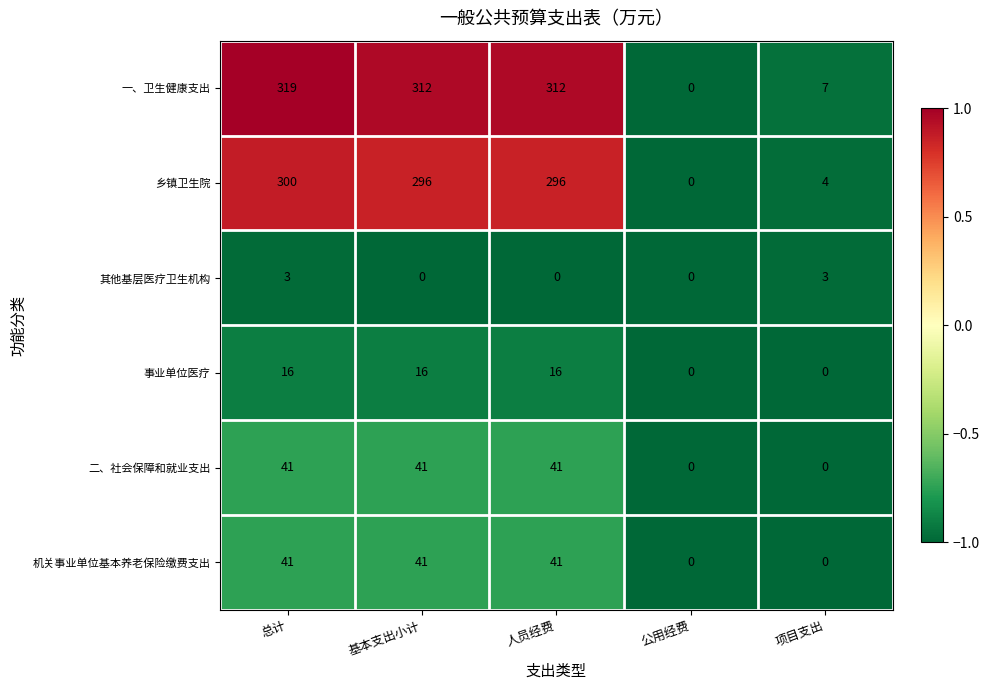

True or false: 乡镇卫生院 has a value of 120 at 公用经费.

False